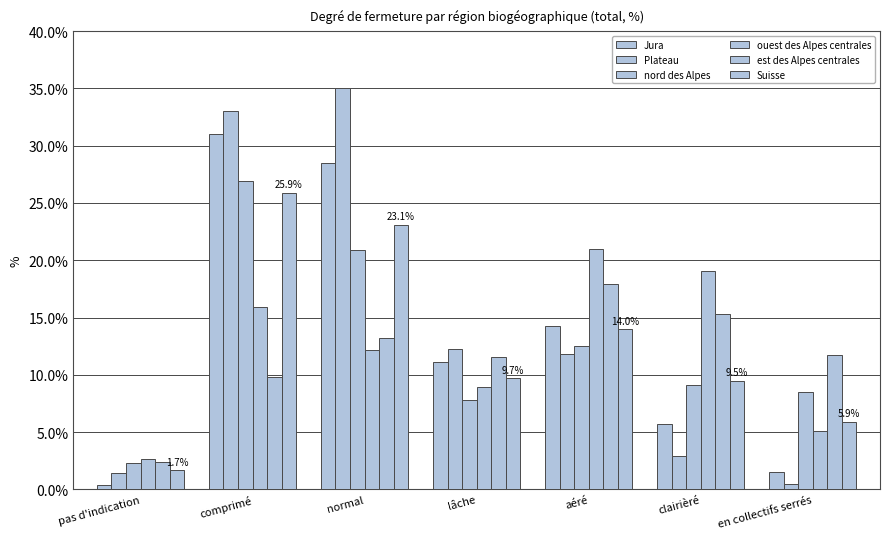

How many bars are there in each group?

6